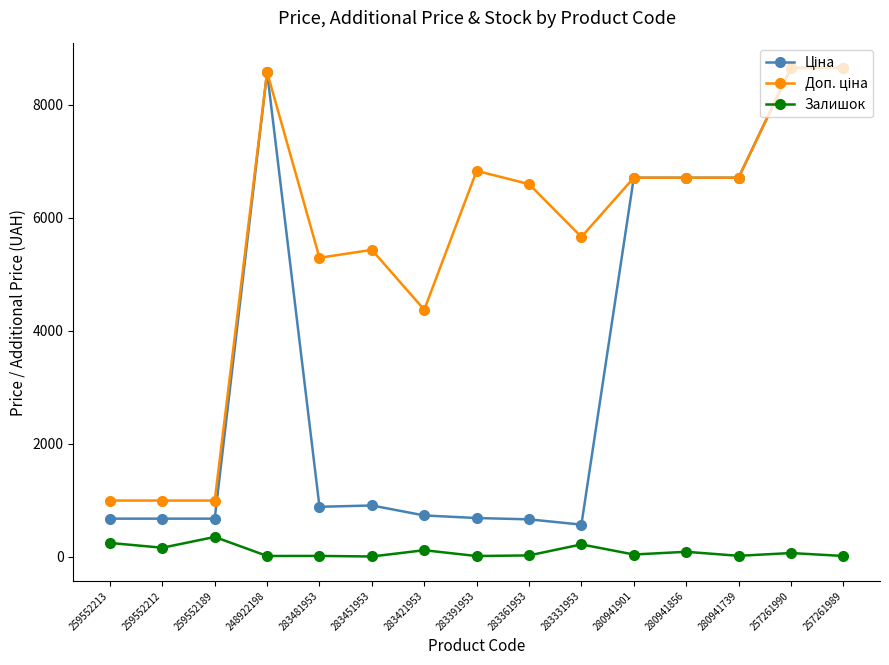

True or false: Залишок has a value of 21.0 at 283361953.

True